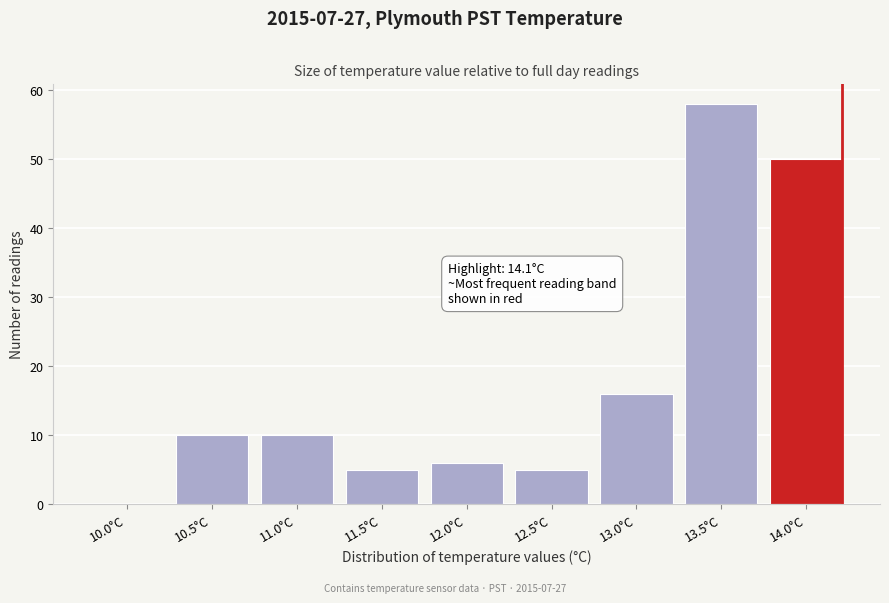

Reading right to left, what are all the values shown in this chart?

14.0°C=50	13.5°C=58	13.0°C=16	12.5°C=5	12.0°C=6	11.5°C=5	11.0°C=10	10.5°C=10	10.0°C=0